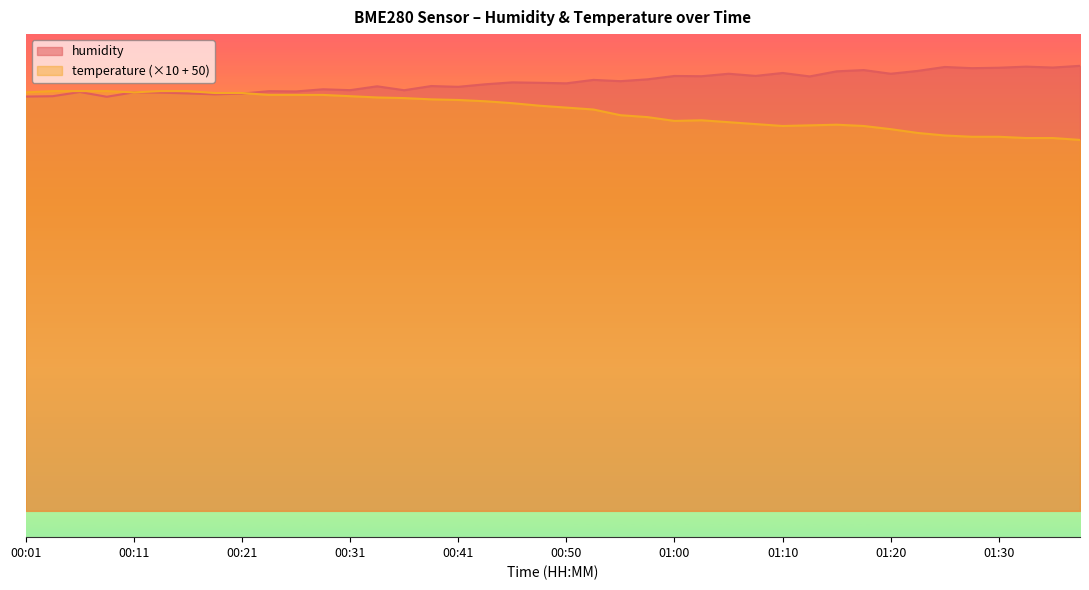

At how many categories does at least one series exceed 65?

40